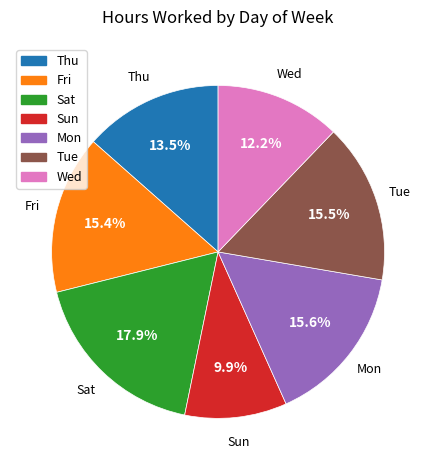

Count the number of slices in the pie.

7